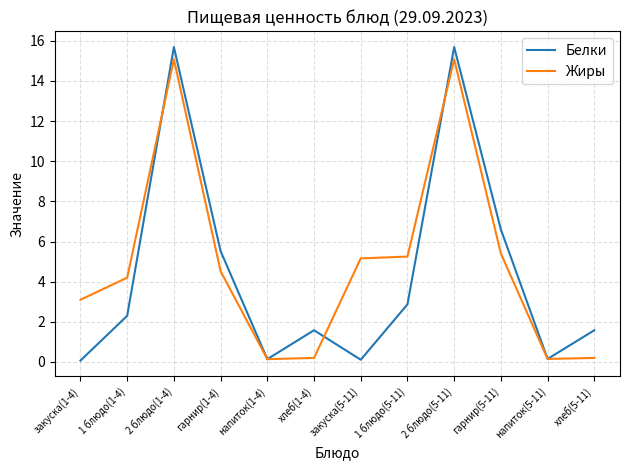

Which series ends up on top after the final intersection of Белки and Жиры?

Белки